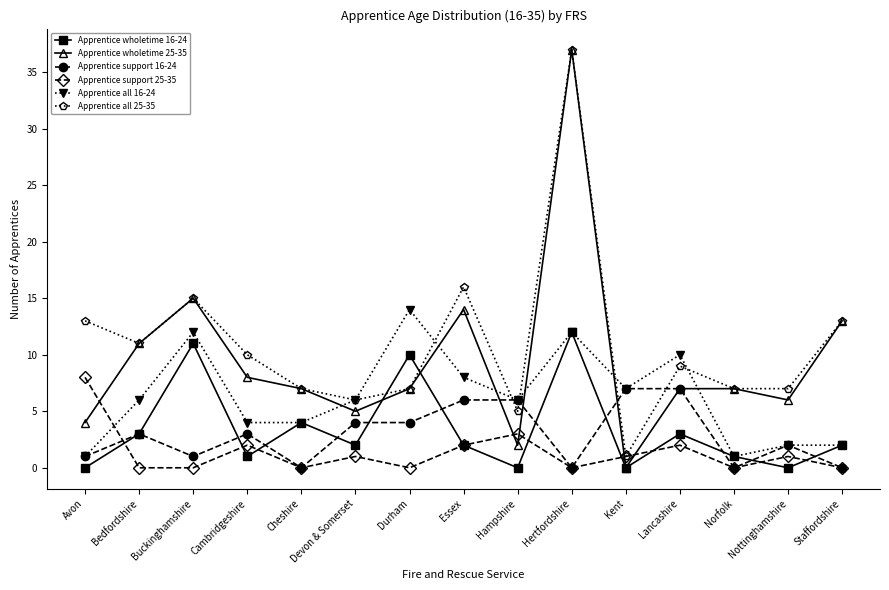

How many values in Apprentice wholetime 25-35 are above zero?

14